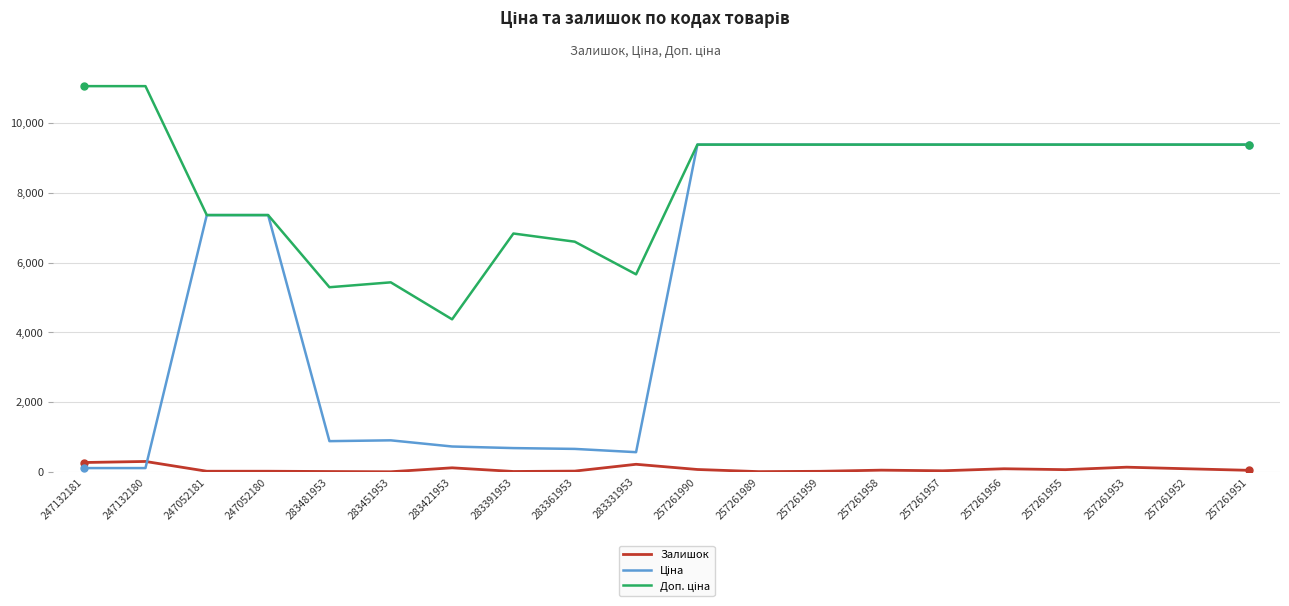

What is the greatest value displayed?

11055.0